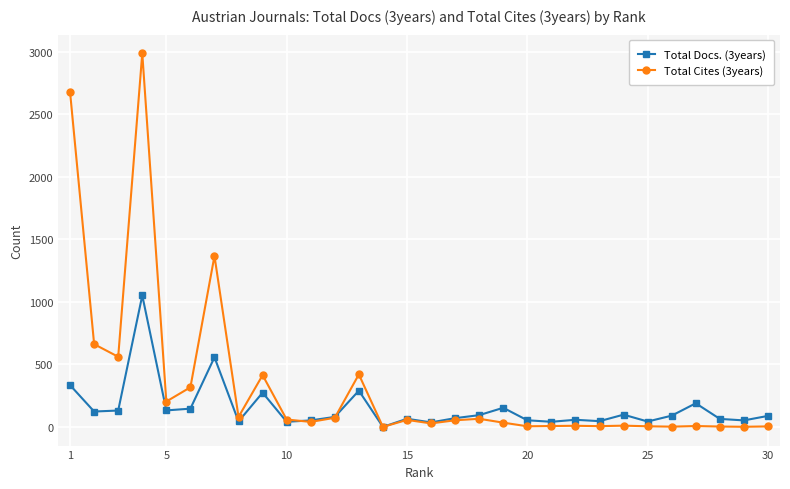

Which series has the largest range (max minus min)?

Total Cites (3years)